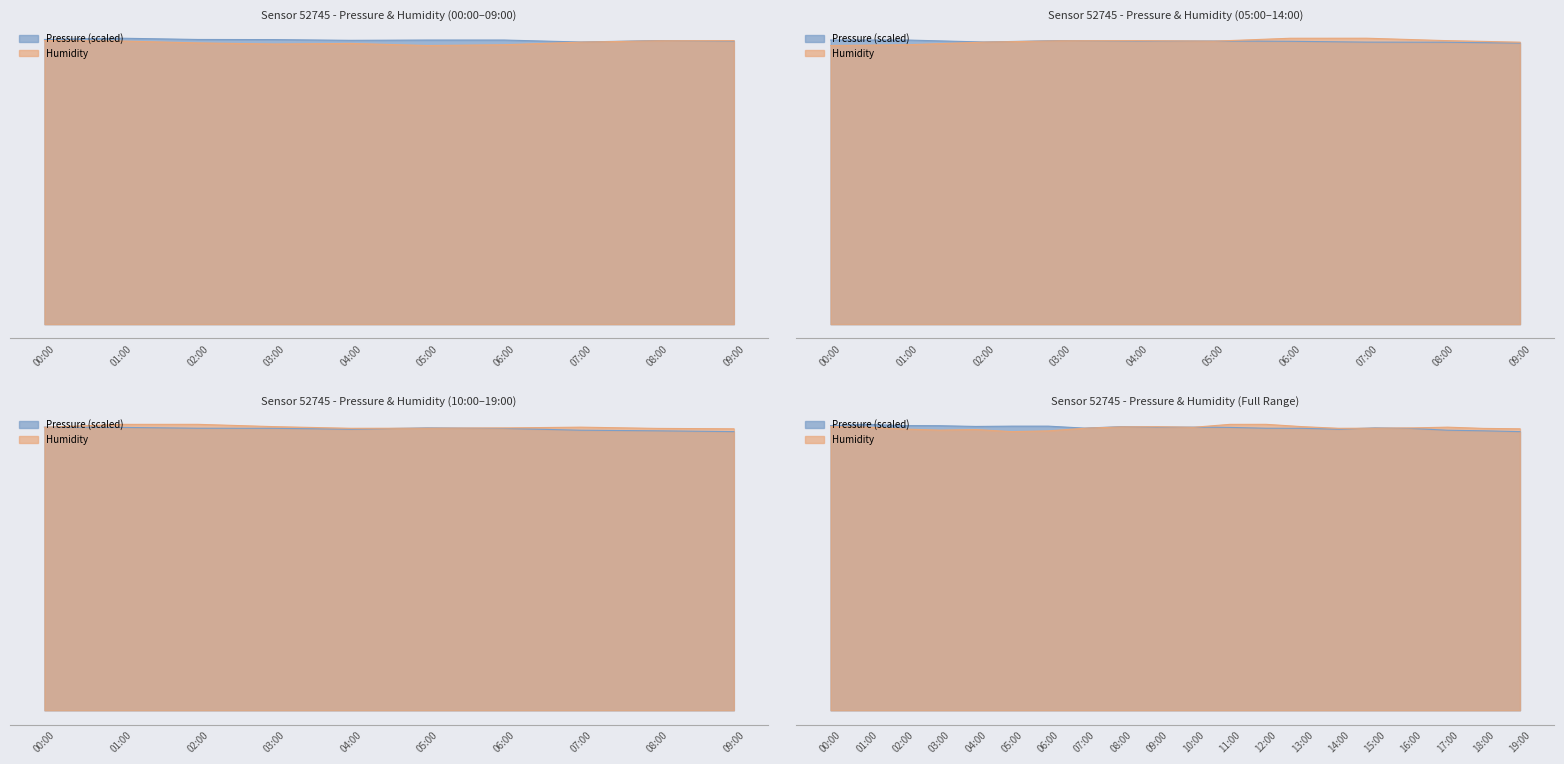

What is the sum of the pressure values at 08:00 and 02:00?

154.9